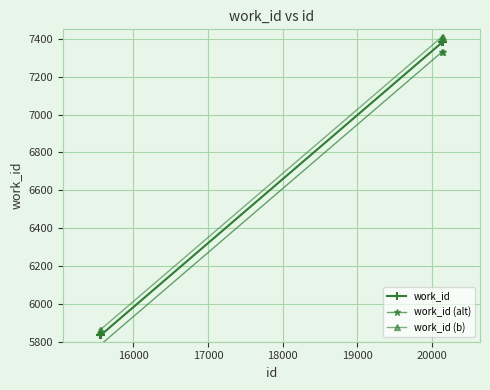

True or false: work_id (b) has more than 1 interior local peaks.

False